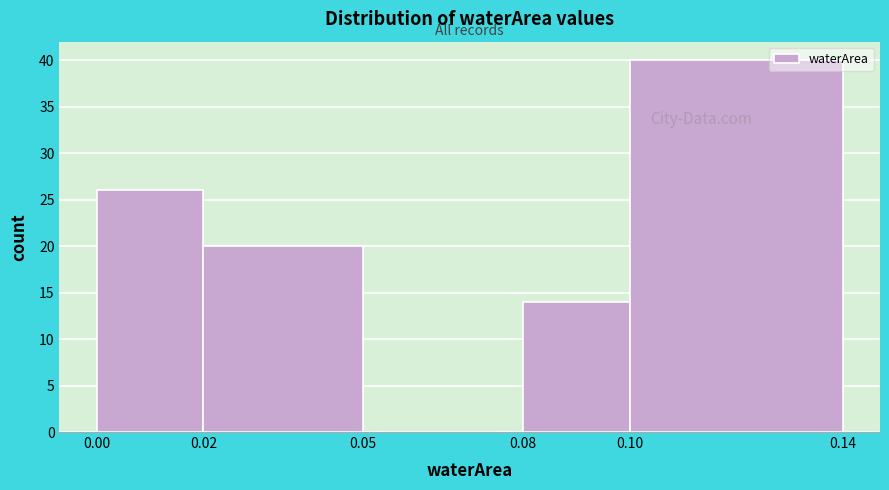

Which range on the x-axis has the tallest bar?

0.10 to 0.14